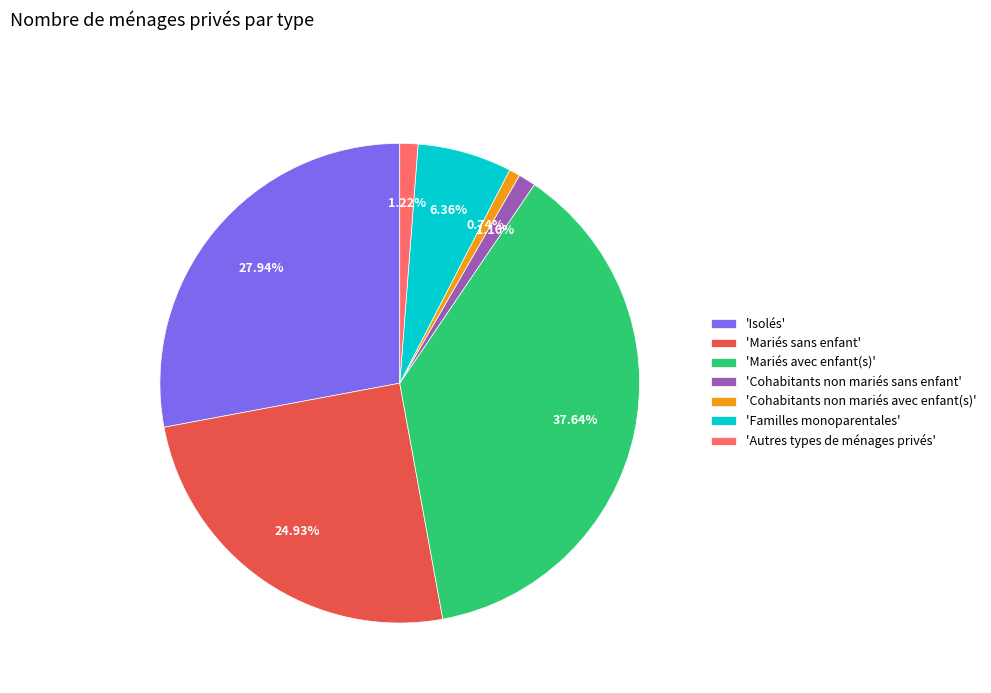

Do 'Familles monoparentales' and 'Cohabitants non mariés avec enfant(s)' together represent more than half of the pie?

No